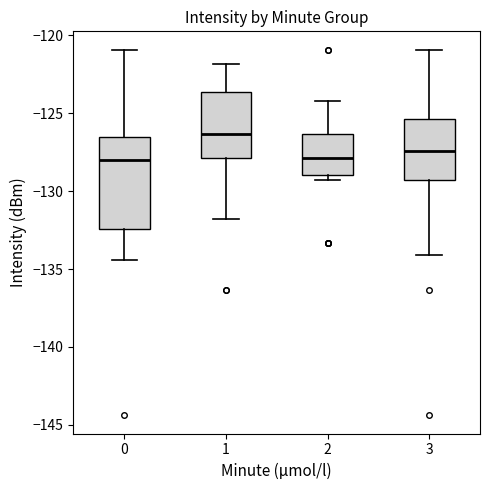

Reading left to right, read every box against the y-axis: the position of its median line, the range the box covers, and the ends of its whiskers. The values are not printed on the chart, so give them approximately, as read against the axis.

0: median -128.0, box -132.5 to -126.5, whiskers -134.5 to -121.0
1: median -126.5, box -128.0 to -123.5, whiskers -132.0 to -122.0
2: median -128.0, box -129.0 to -126.5, whiskers -129.5 to -124.0
3: median -127.5, box -129.5 to -125.5, whiskers -134.0 to -121.0